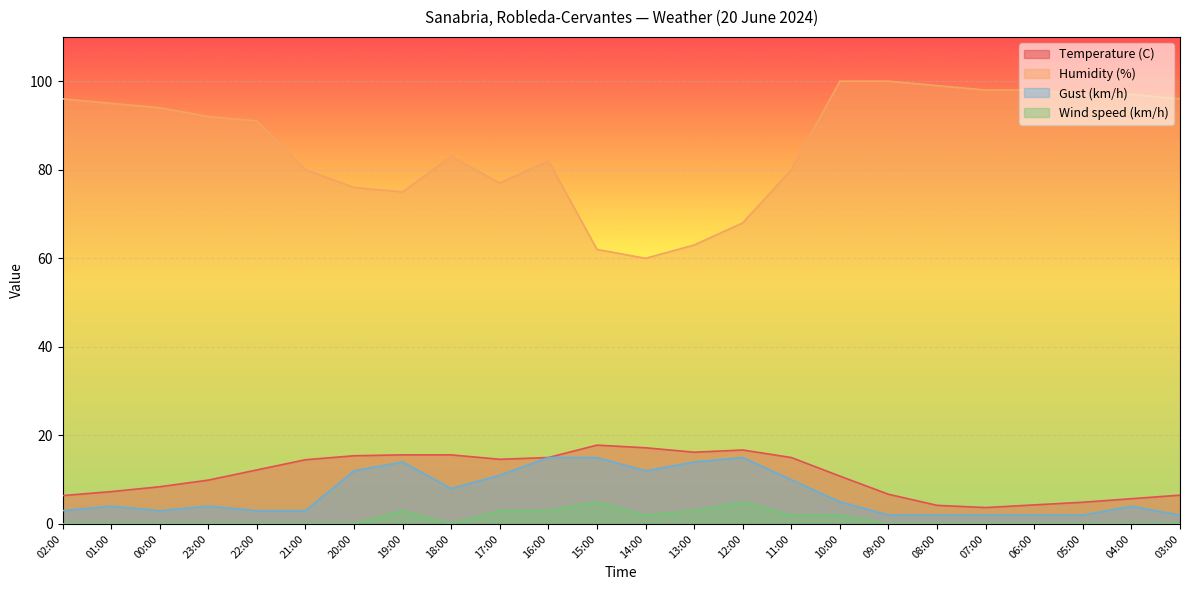

What are all the series names shown in the legend?

Temperature (C), Humidity (%), Gust (km/h), Wind speed (km/h)